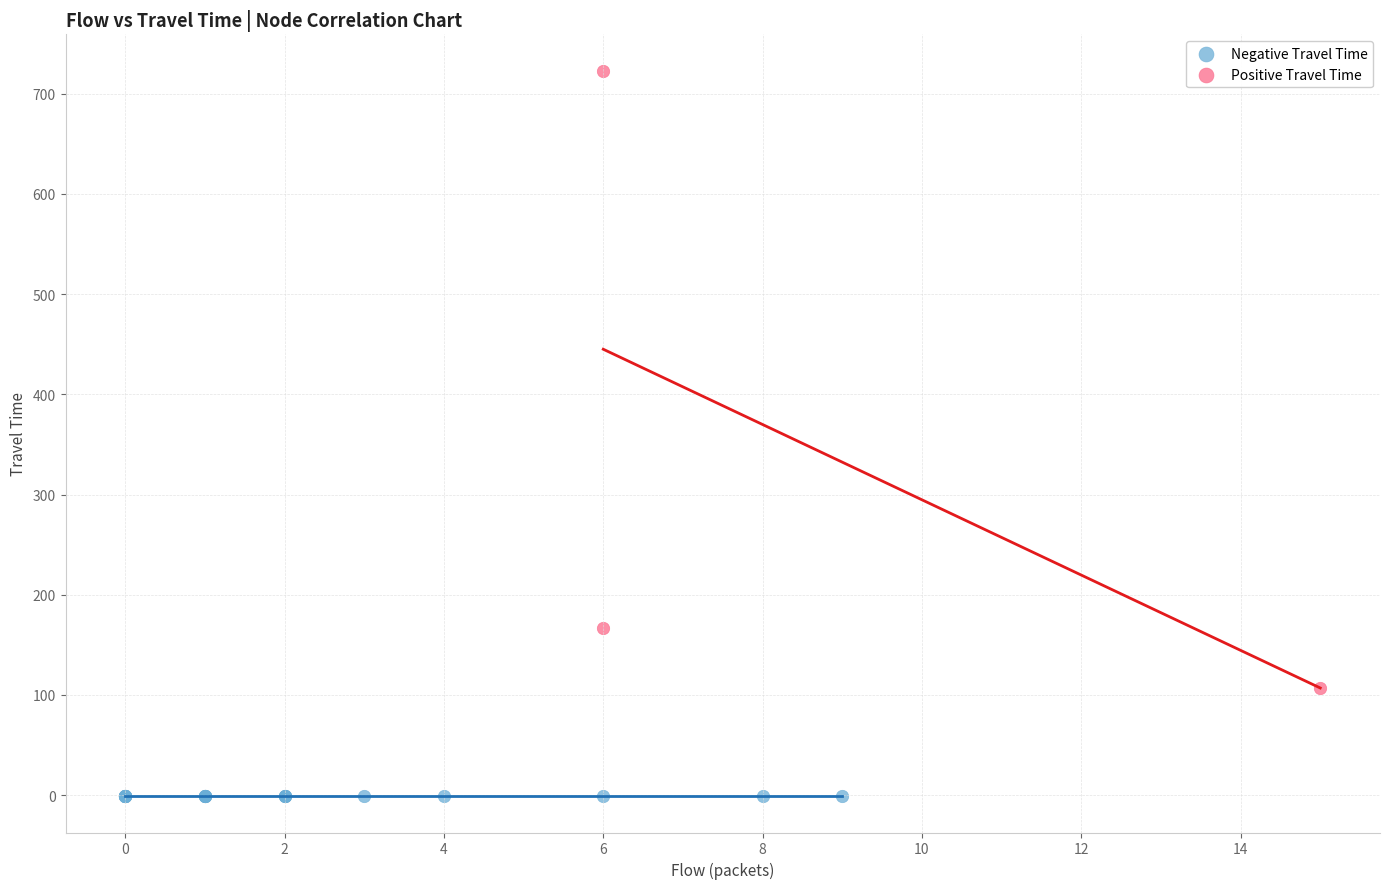

Which series contains the highest Y value?

Positive Travel Time